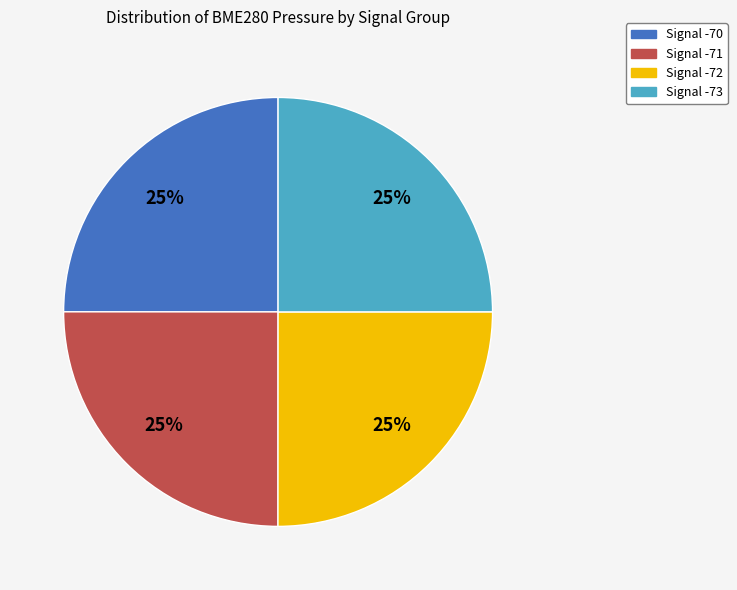

To the nearest percent, what is the average slice percentage?

25%